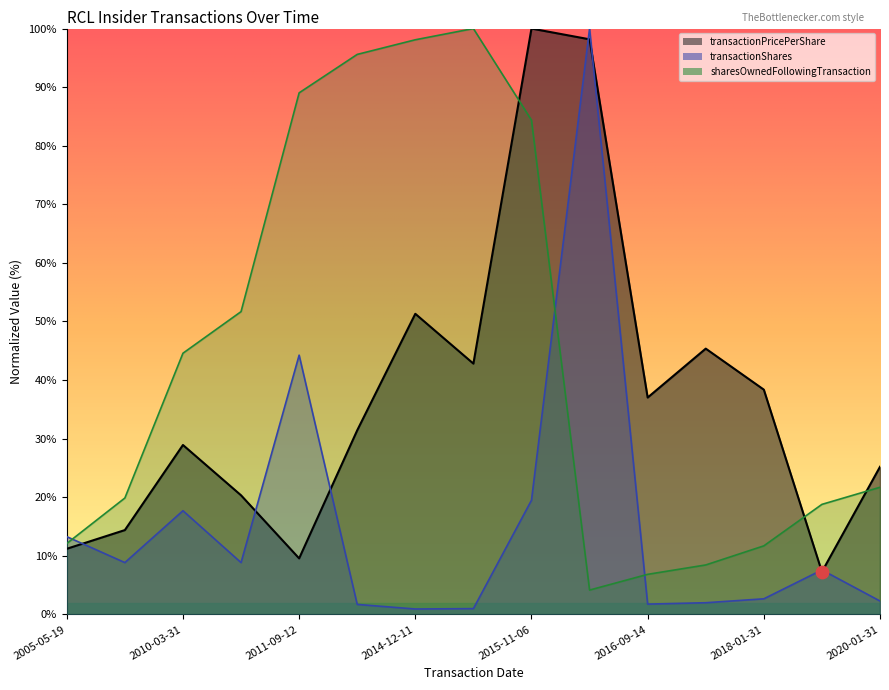

Which series has the widest spread of Y values?

transactionShares